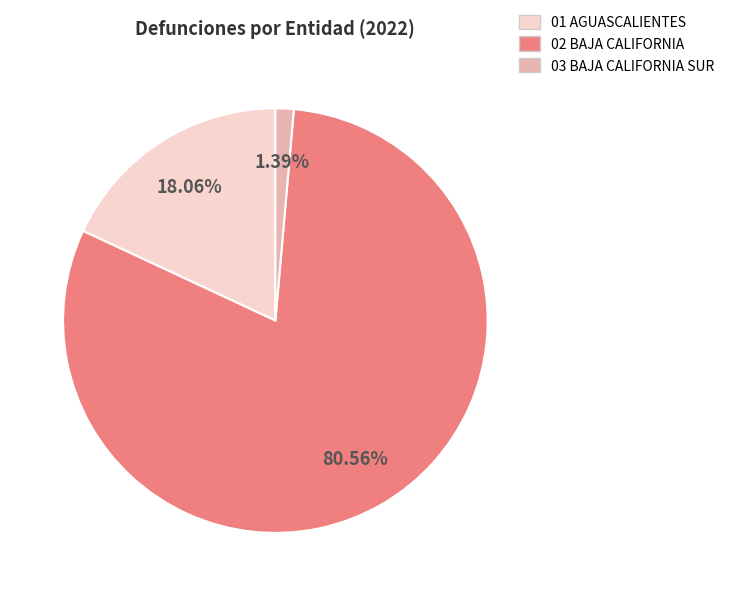

Is there a majority slice in this chart?

Yes